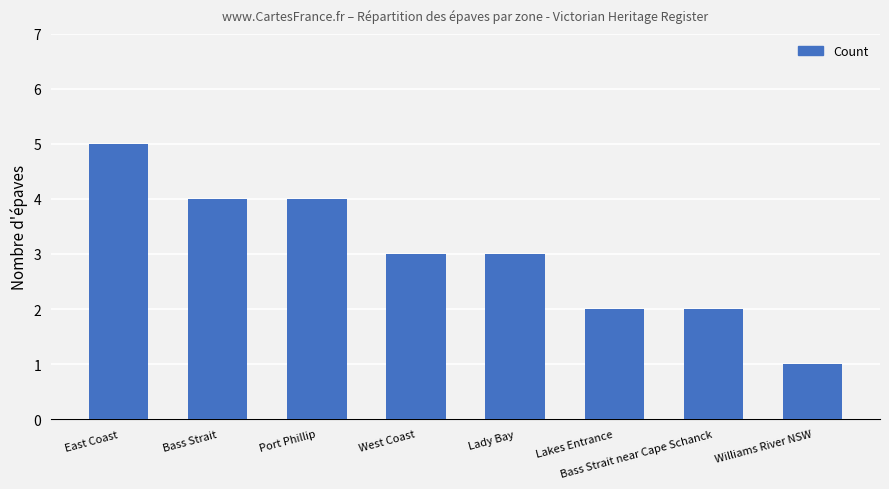

The chart shows a value of 3 at West Coast. True or false?

True